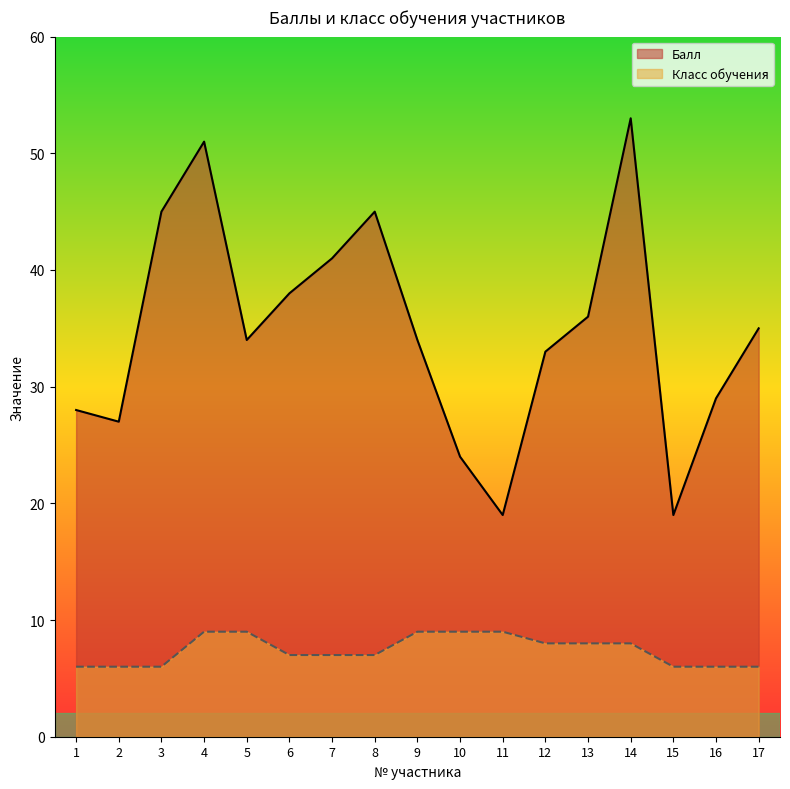

How many data points in Балл are less than 34?

7